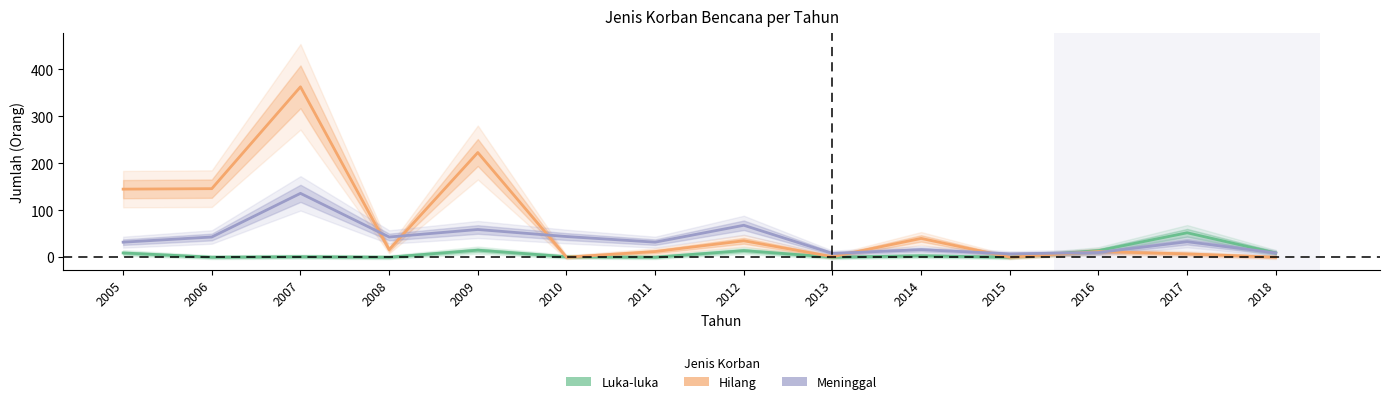

At which category does the chart reach its minimum across all series?

2006